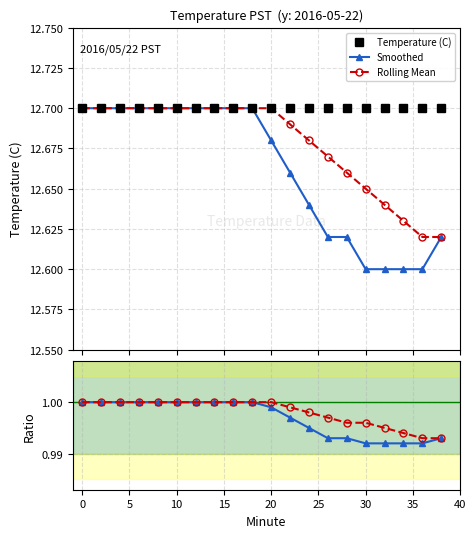

How many Smoothed values are between 12 and 13?

20